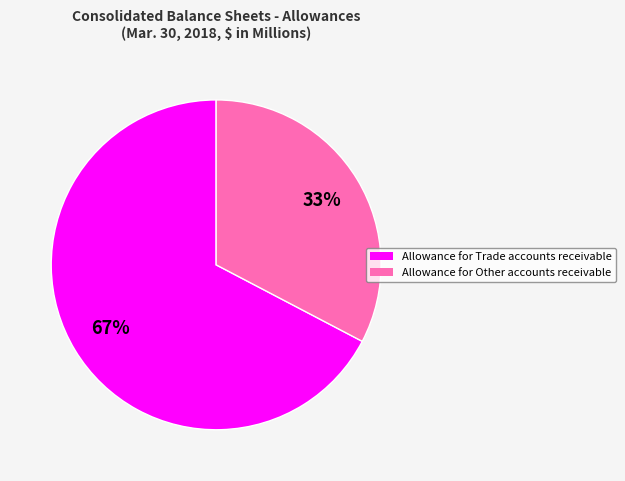

Does Allowance for Other accounts receivable represent more than half of the total?

No